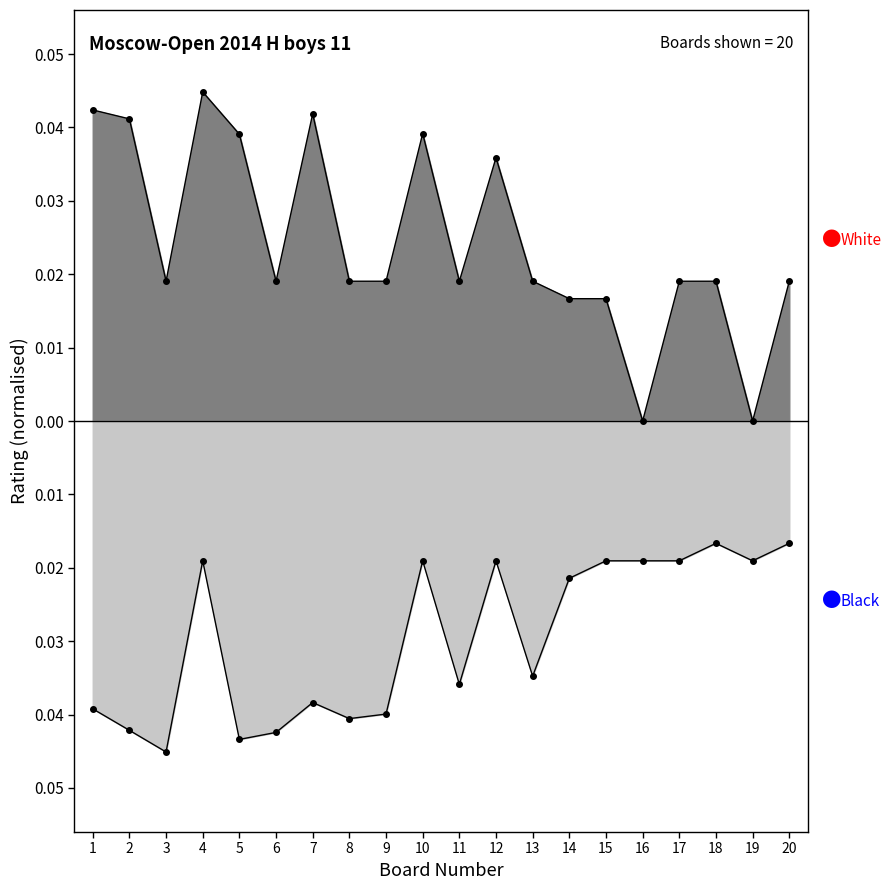

At which category is the sum across all series the highest?

4